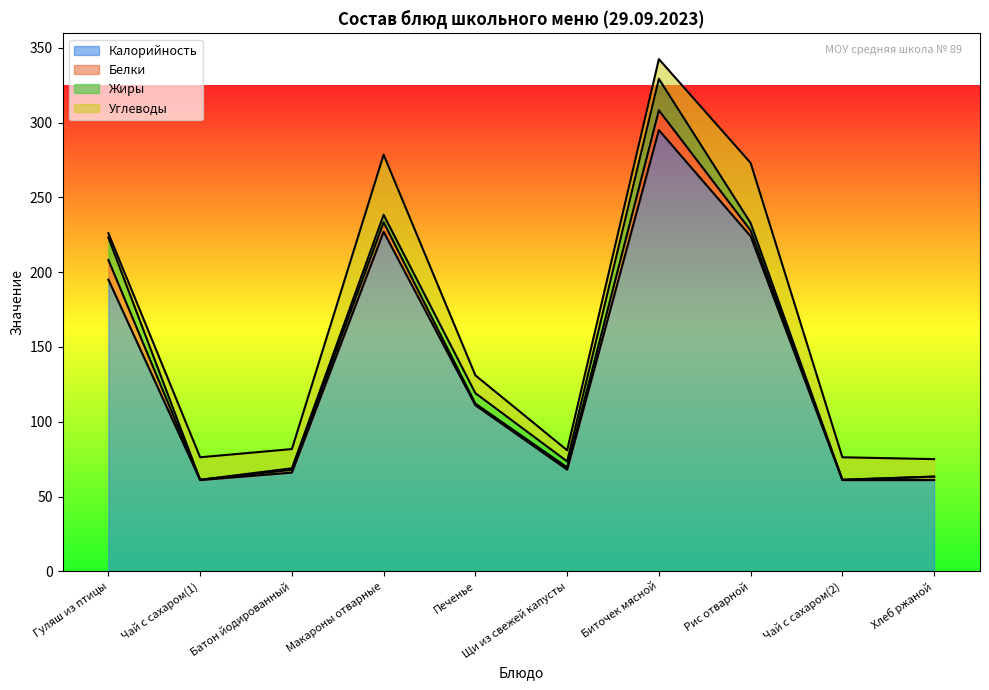

Reading right to left, extract all data points from this chart.

Калорийность: Хлеб ржаной=61.0	Чай с сахаром(2)=61.0	Рис отварной=224.0	Биточек мясной=295.0	Щи из свежей капусты=68.0	Печенье=111.0	Макароны отварные=227.0	Батон йодированный=66.0	Чай с сахаром(1)=61.0	Гуляш из птицы=195.0
Белки: Хлеб ржаной=2.3	Чай с сахаром(2)=0.2	Рис отварной=3.9	Биточек мясной=13.2	Щи из свежей капусты=1.5	Печенье=1.1	Макароны отварные=6.3	Батон йодированный=1.9	Чай с сахаром(1)=0.2	Гуляш из птицы=13.1
Жиры: Хлеб ржаной=0.0	Чай с сахаром(2)=0.0	Рис отварной=5.0	Биточек мясной=21.0	Щи из свежей капусты=4.0	Печенье=7.0	Макароны отварные=5.0	Батон йодированный=1.0	Чай с сахаром(1)=0.0	Гуляш из птицы=15.0
Углеводы: Хлеб ржаной=11.7	Чай с сахаром(2)=15.0	Рис отварной=40.2	Биточек мясной=13.2	Щи из свежей капусты=7.5	Печенье=11.9	Макароны отварные=40.2	Батон йодированный=12.8	Чай с сахаром(1)=15.0	Гуляш из птицы=2.9